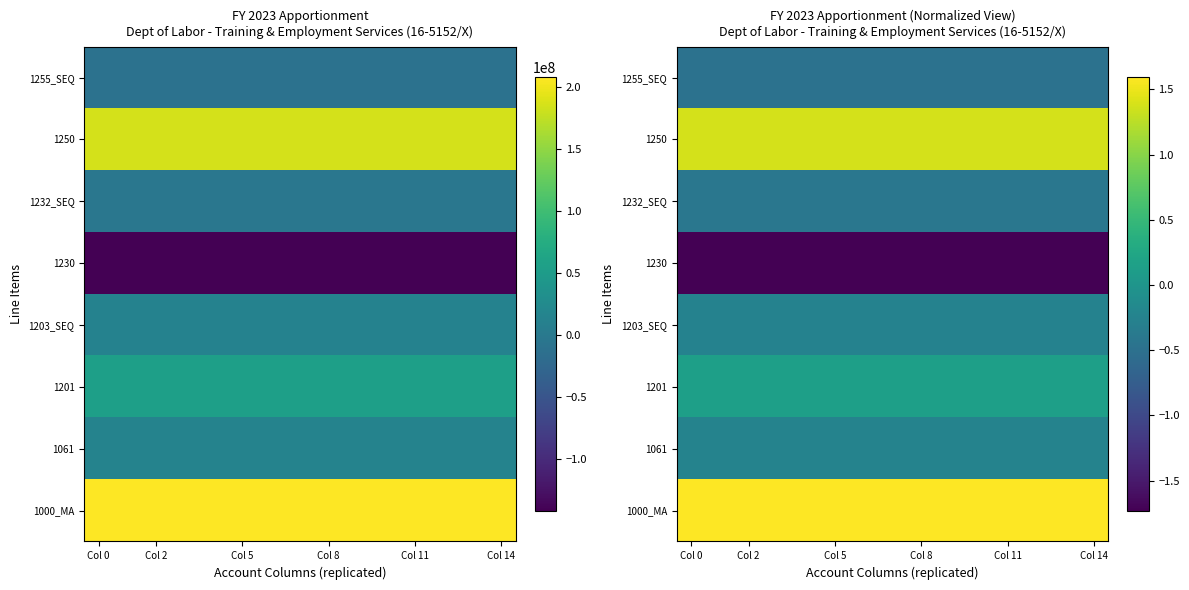

The value of 1250 at Col 8 is 1.4. True or false?

True